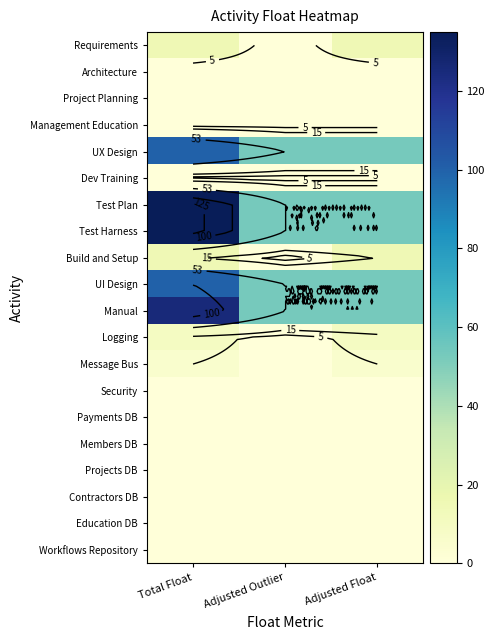

List the series in order of their peak value, lowest first.

Architecture, Project Planning, Management Education, Dev Training, Security, Payments DB, Members DB, Projects DB, Contractors DB, Education DB, Workflows Repository, Message Bus, Logging, Requirements, Build and Setup, UX Design, UI Design, Manual, Test Plan, Test Harness